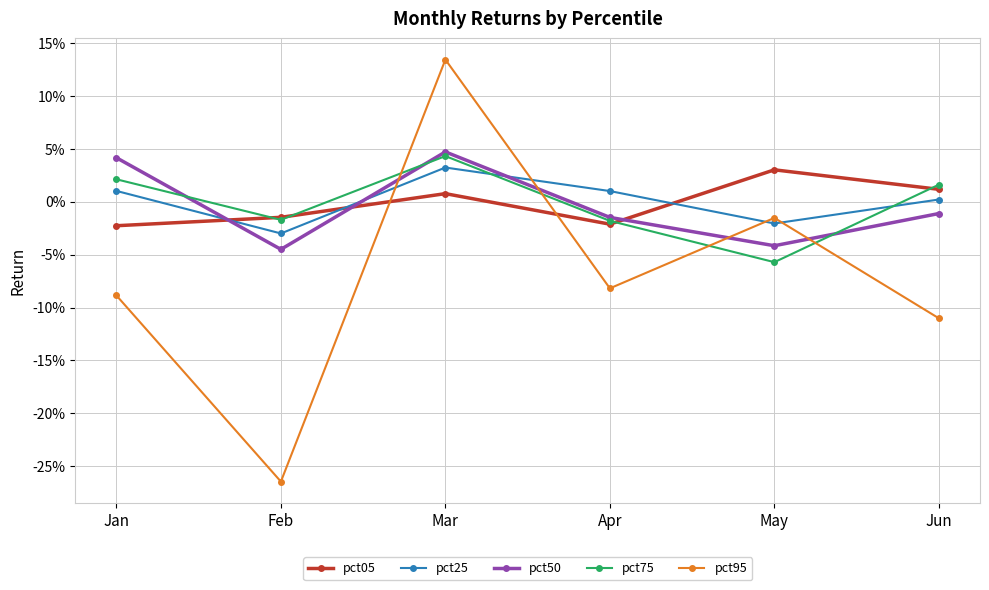

At which category is the sum across all series the highest?

Mar